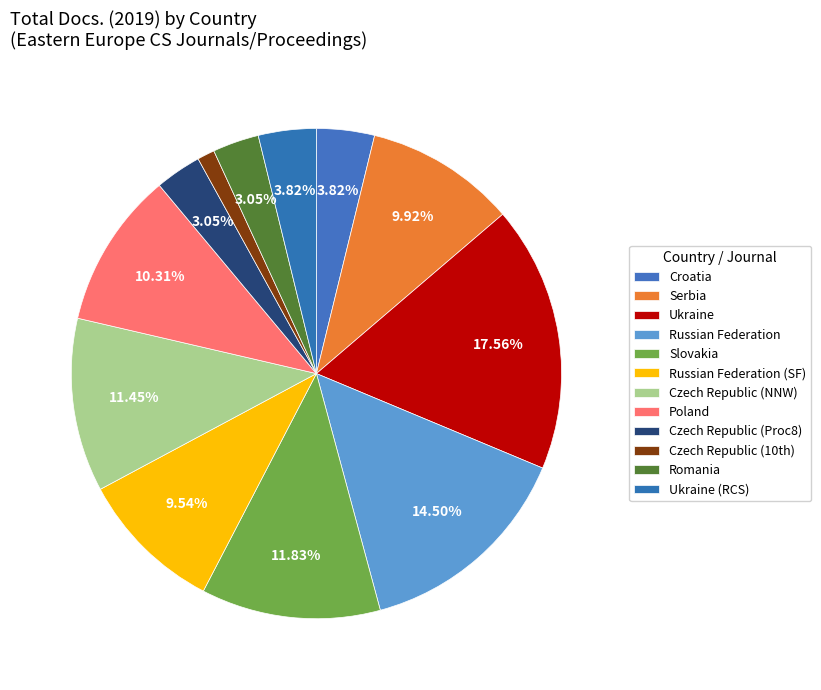

How many slices are in this pie chart?

12